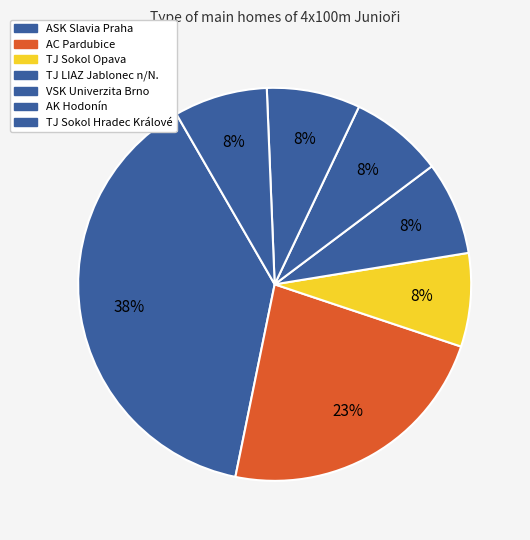

What is the largest slice in the pie chart?

ASK Slavia Praha